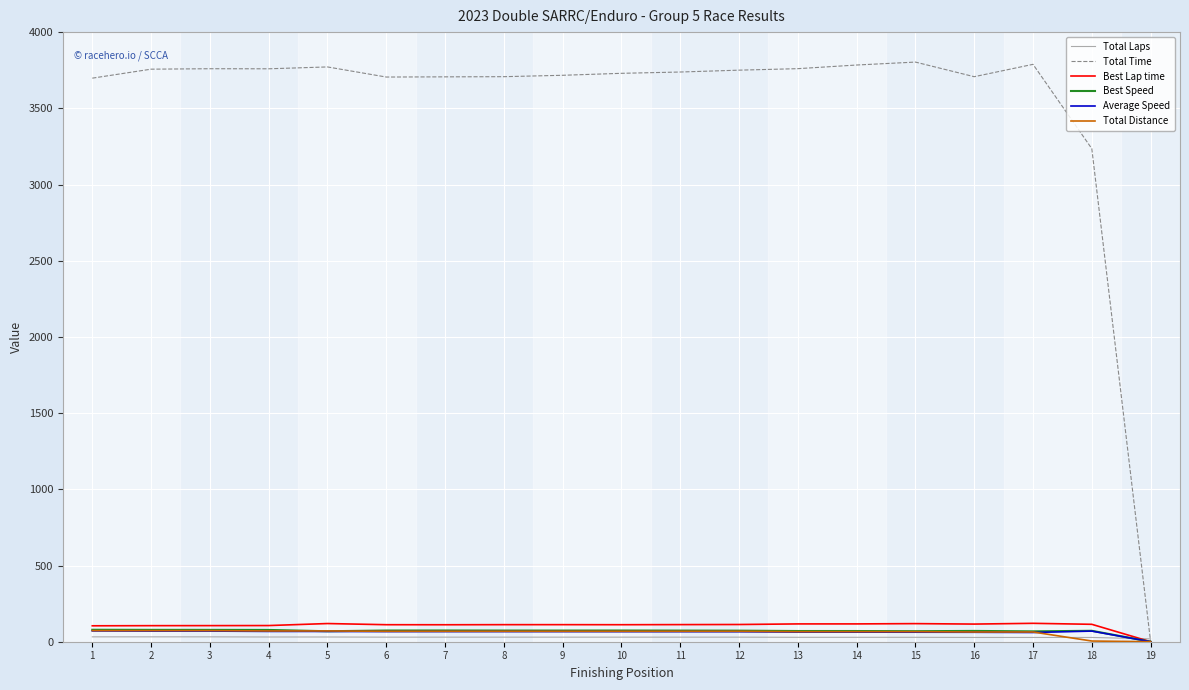

Which series has the largest total across all categories?

Total Time